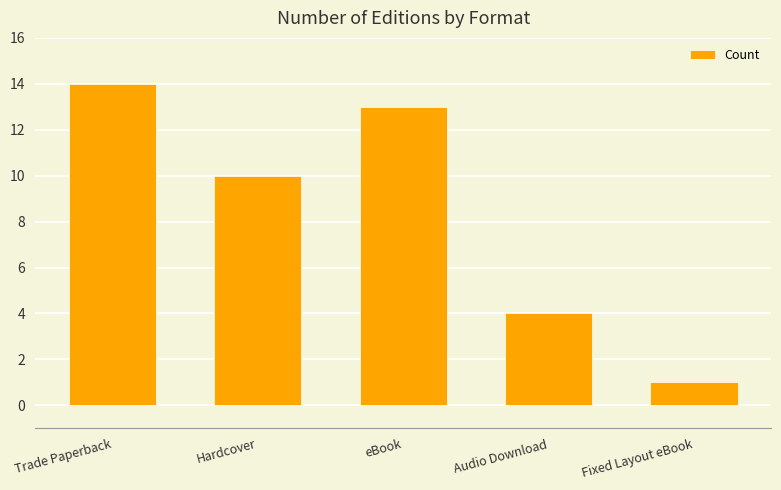

What position from the right is Fixed Layout eBook?

1